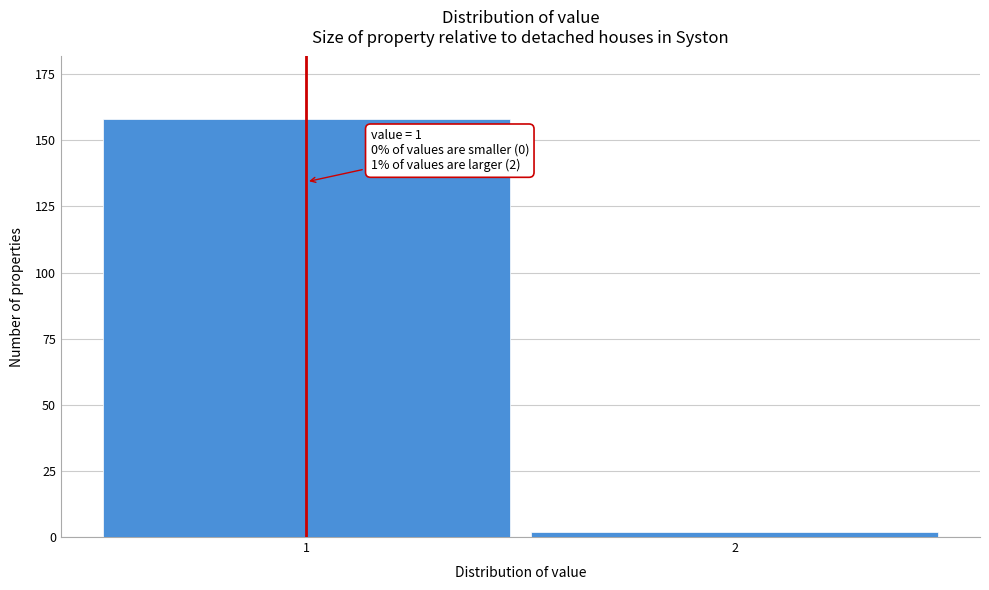

Reading left to right, list all the values displayed in this chart.

1=158	2=2